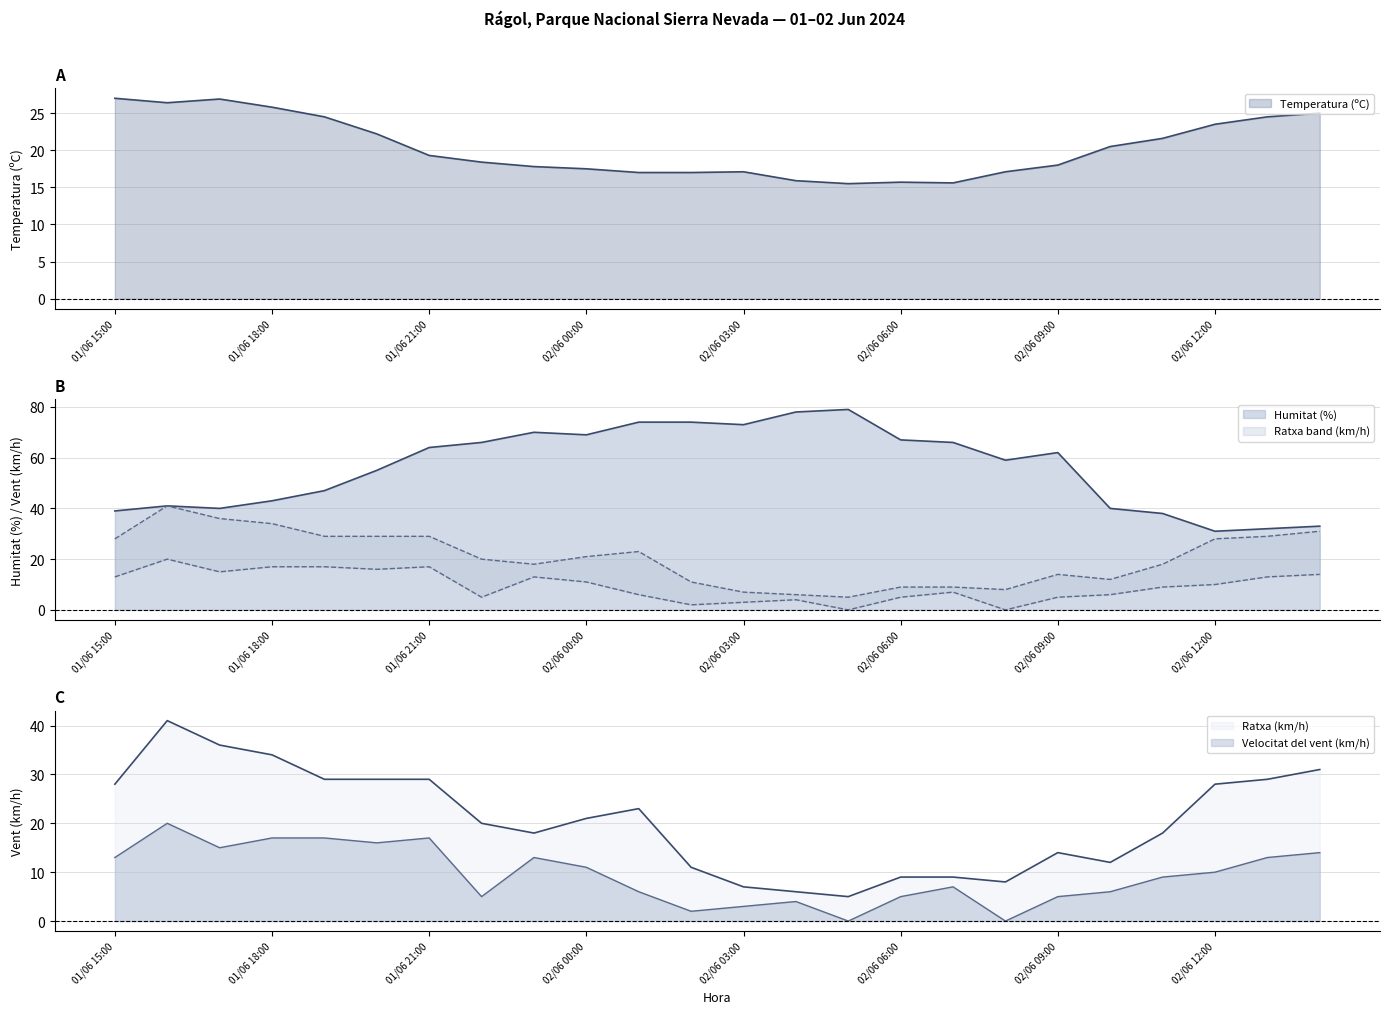

True or false: Ratxa (km/h) and Velocitat del vent (km/h) intersect in this chart.

False